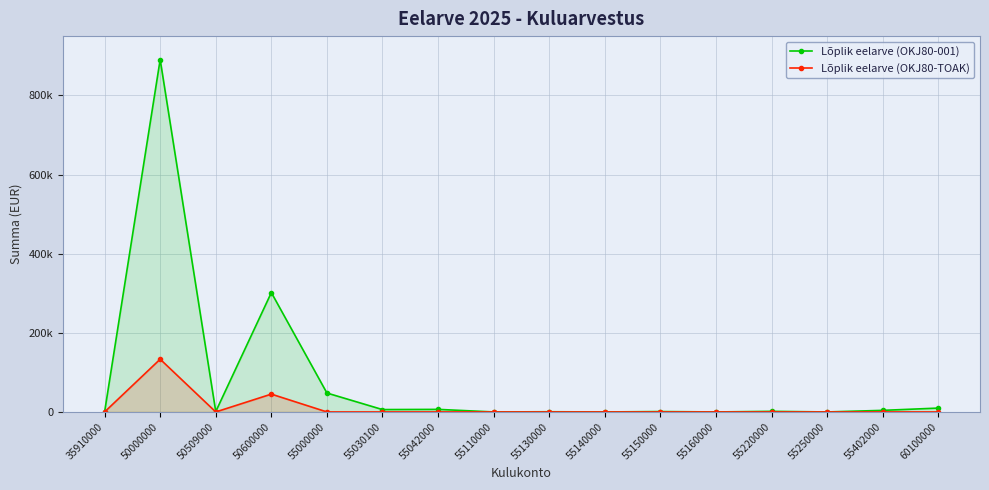

What is the total value across all series at 55220000?

1500.0